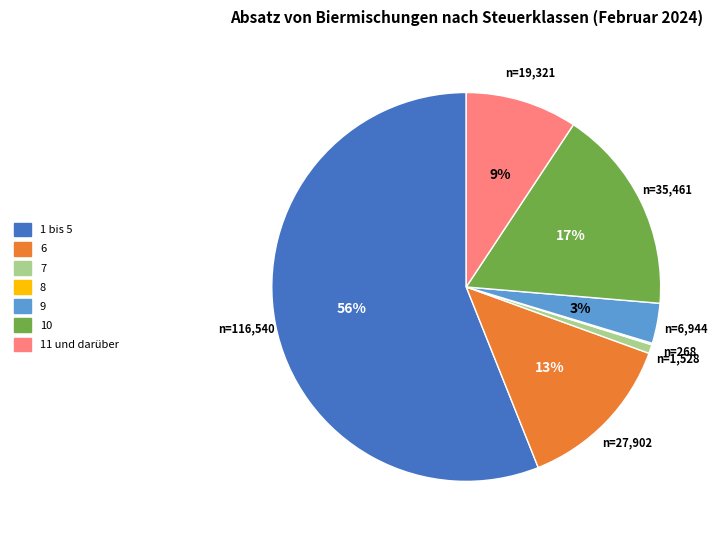

Is it true that 7 is 1% of the pie?

True